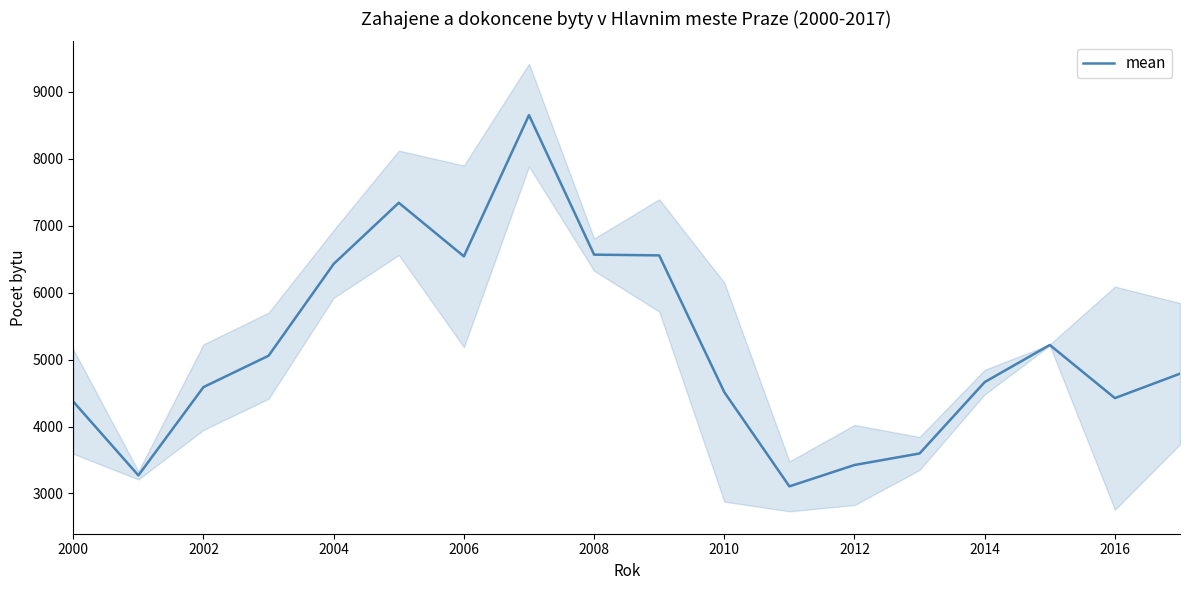

How many points are lower than both their immediate neighbors (excluding endpoints)?

4